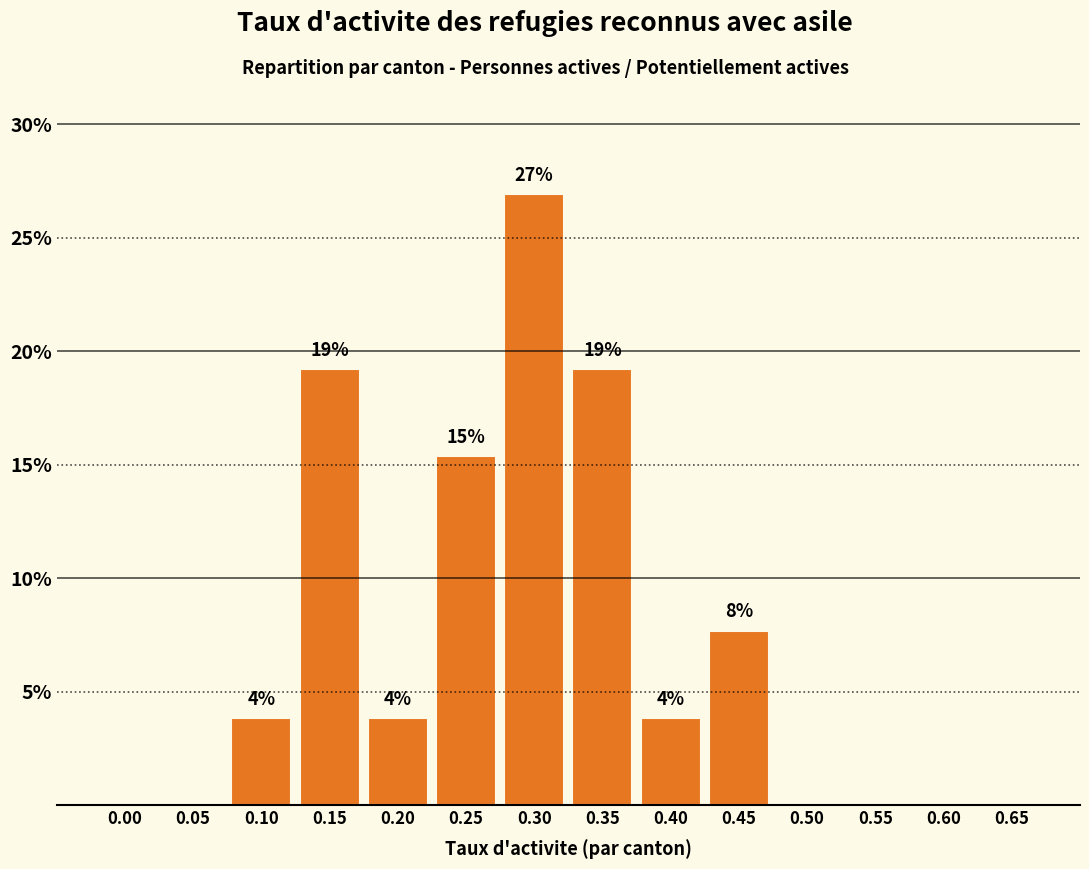

Are the bars horizontal?

No